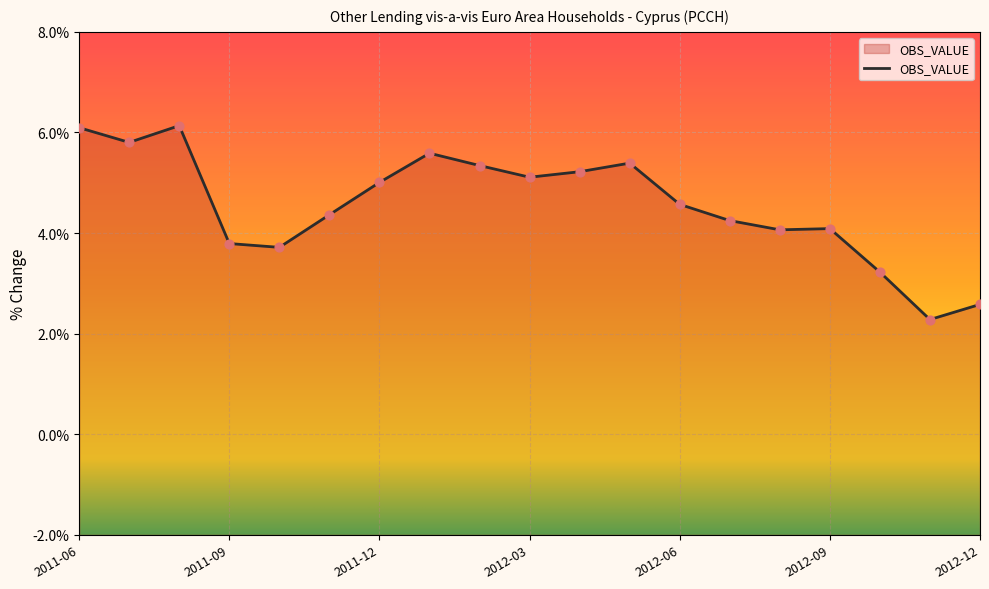

What is the change in value from 2012-02 to 2012-08?

-1.3